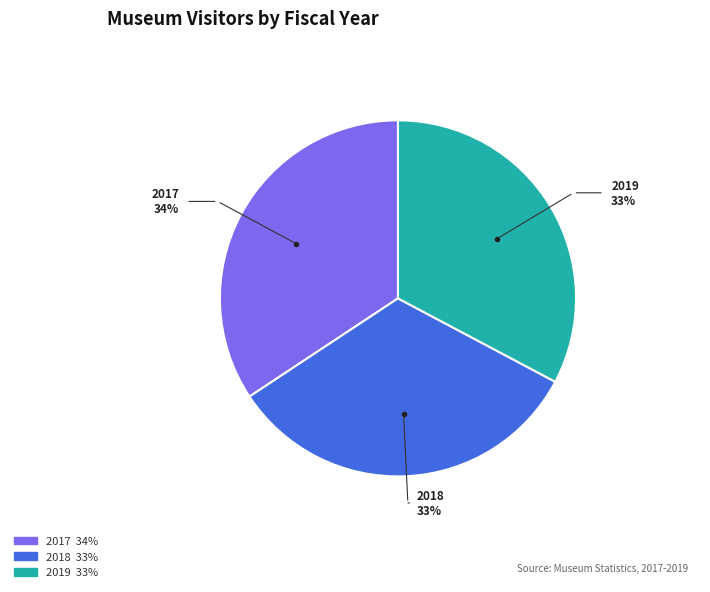

Is there a majority slice in this chart?

No